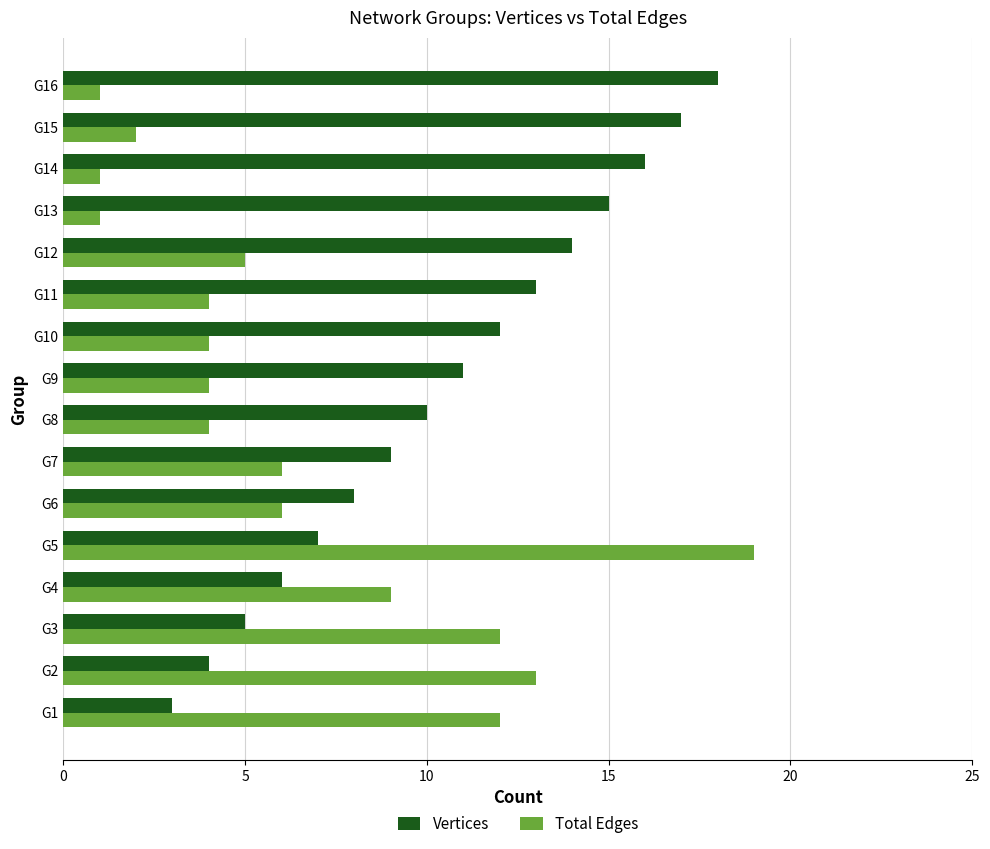

List the series in order of their peak value, lowest first.

Vertices, Total Edges